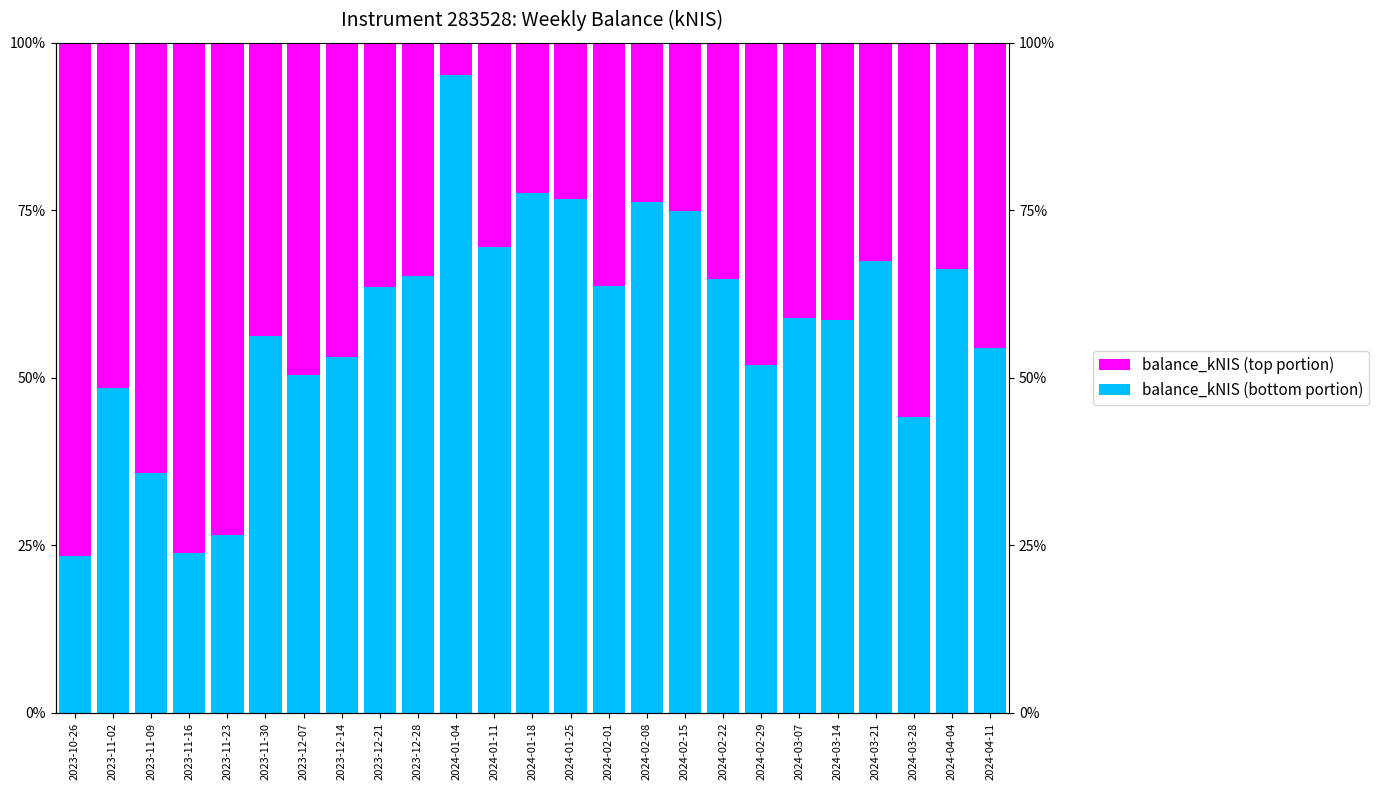

At which category is the sum across all series the highest?

2023-10-26